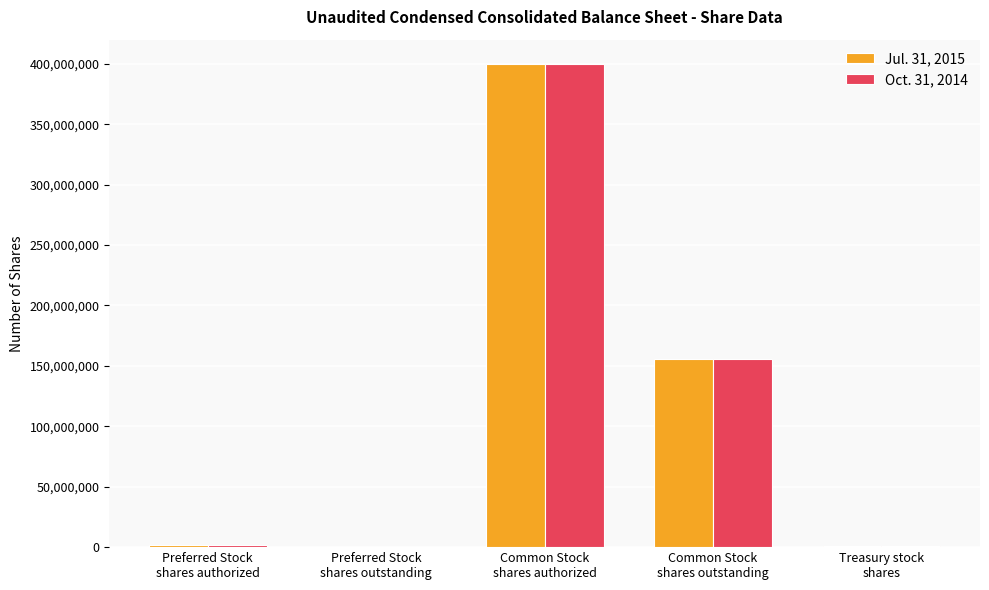

True or false: Oct. 31, 2014 has a value of 604047481 at Common Stock
shares authorized.

False